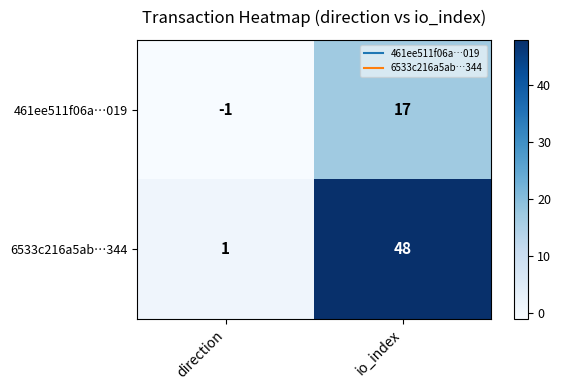

List the series in order of their overall mean, highest first.

6533c216a5ab…344, 461ee511f06a…019